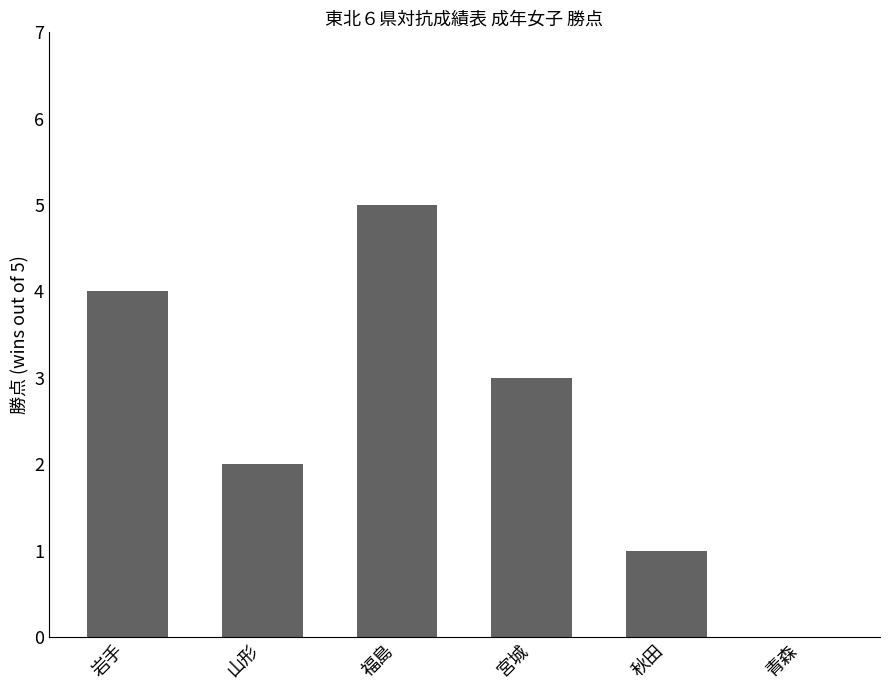

Between 岩手 and 山形, which is larger?

岩手